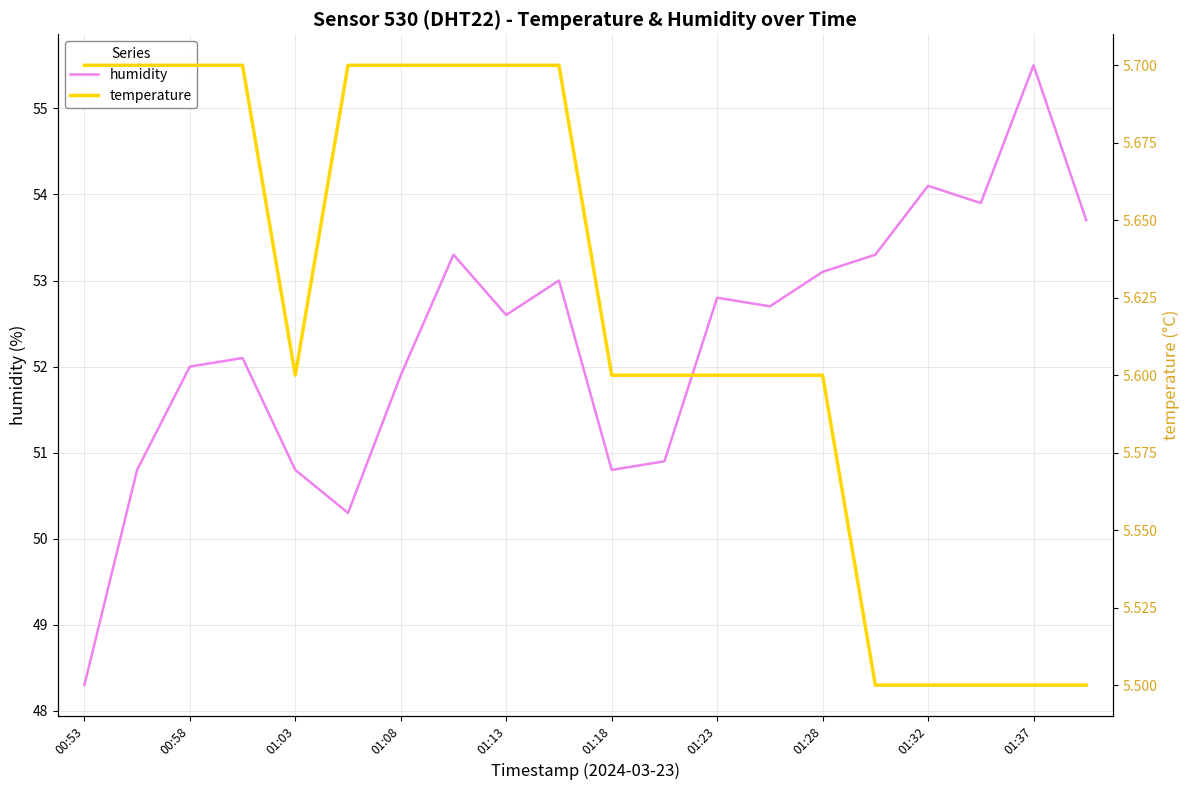

Which category has the lowest value in the humidity series?

00:53